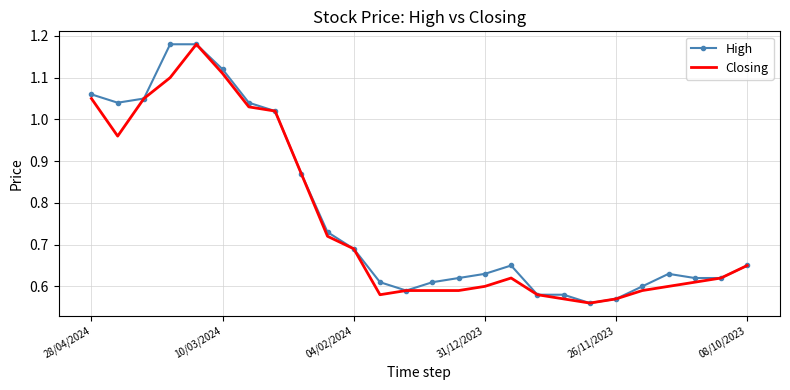

Reading left to right, extract all data points from this chart.

High: 1.1	1.0	1.1	1.2	1.2	1.1	1.0	1.0	0.9	0.7	0.7	0.6	0.6	0.6	0.6	0.6	0.7	0.6	0.6	0.6	0.6	0.6	0.6	0.6	0.6	0.7
Closing: 1.1	1.0	1.1	1.1	1.2	1.1	1.0	1.0	0.9	0.7	0.7	0.6	0.6	0.6	0.6	0.6	0.6	0.6	0.6	0.6	0.6	0.6	0.6	0.6	0.6	0.7